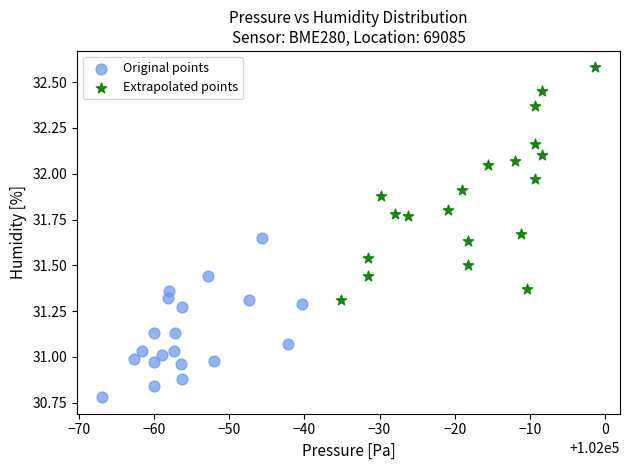

What are all the series names shown in the legend?

Original points, Extrapolated points